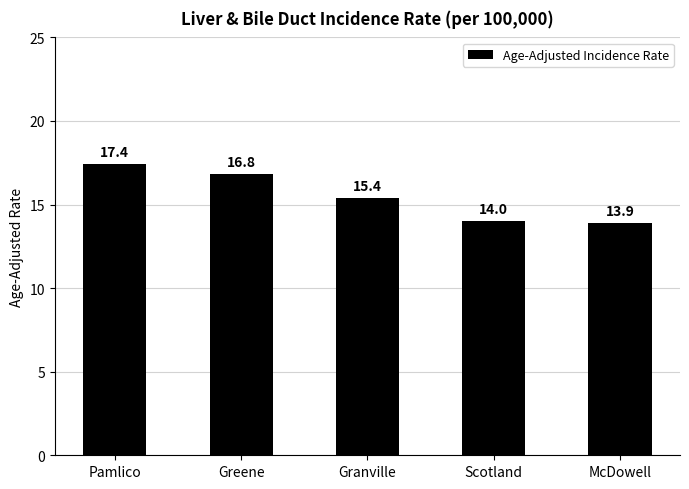

What is the difference between the values at Greene and Pamlico?

0.6